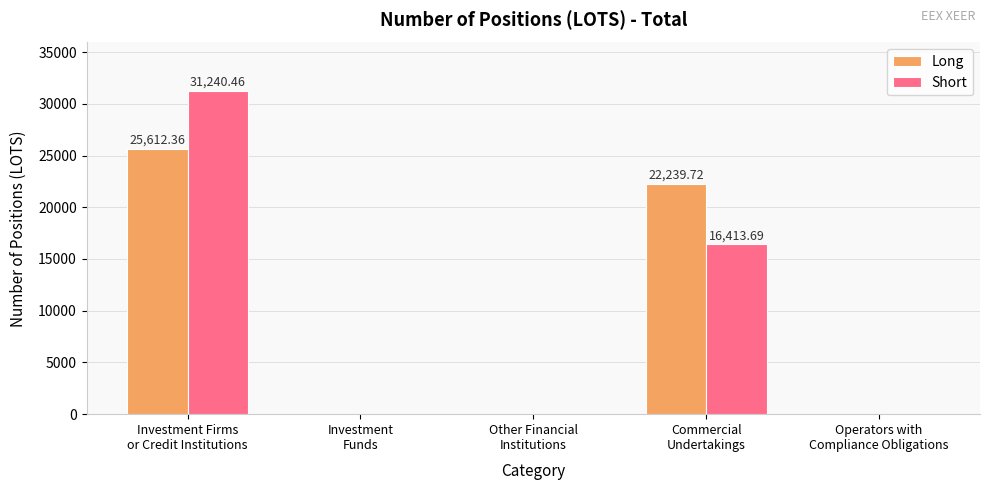

What is the maximum value for Long?

25612.4